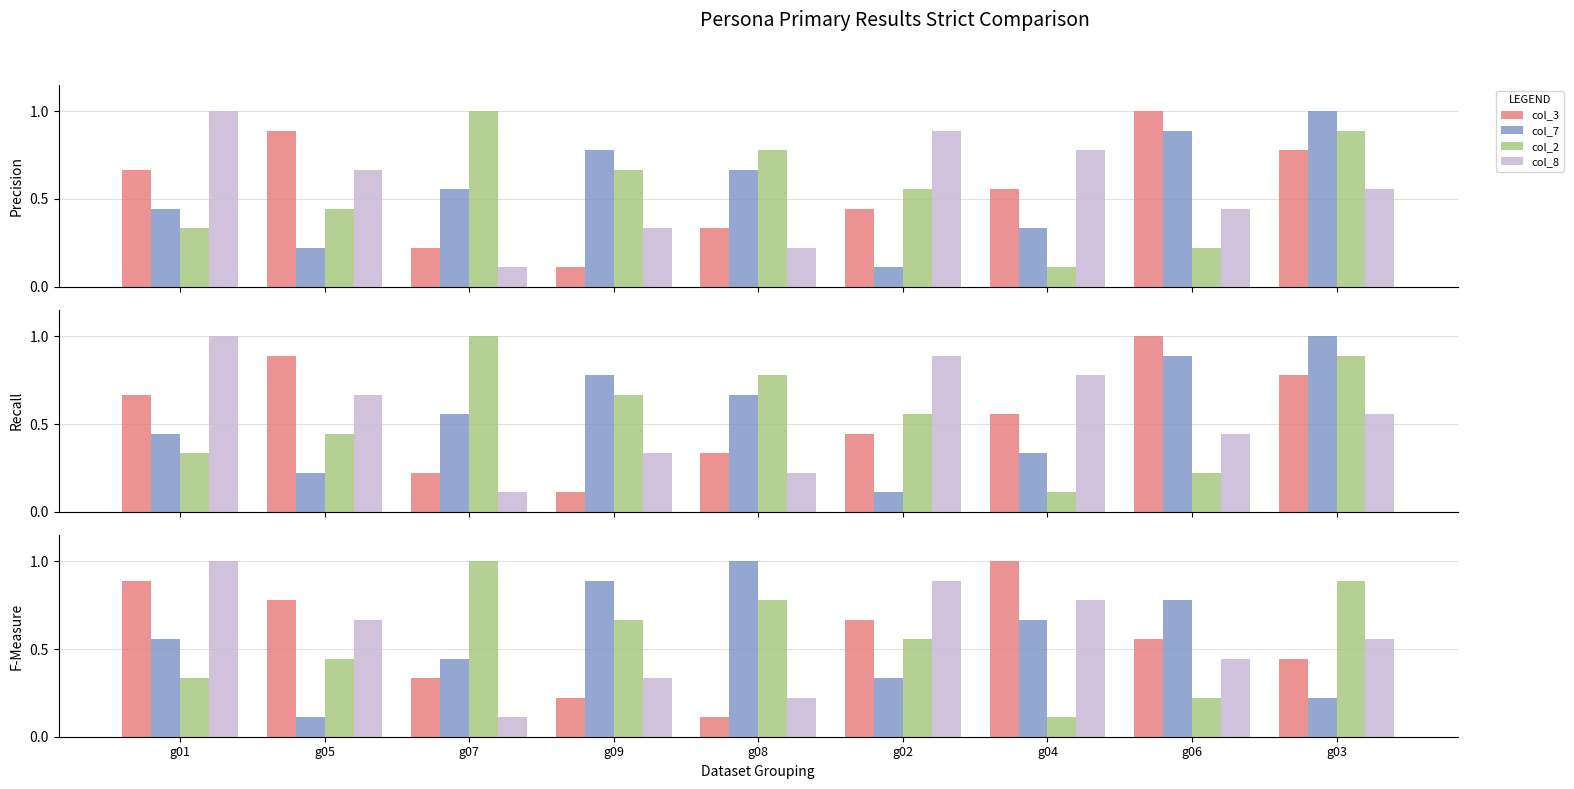

Reading left to right, what are all the values shown in this chart?

col_3: g01=0.7	g05=0.9	g07=0.2	g09=0.1	g08=0.3	g02=0.4	g04=0.6	g06=1.0	g03=0.8
col_7: g01=0.4	g05=0.2	g07=0.6	g09=0.8	g08=0.7	g02=0.1	g04=0.3	g06=0.9	g03=1.0
col_2: g01=0.3	g05=0.4	g07=1.0	g09=0.7	g08=0.8	g02=0.6	g04=0.1	g06=0.2	g03=0.9
col_8: g01=1.0	g05=0.7	g07=0.1	g09=0.3	g08=0.2	g02=0.9	g04=0.8	g06=0.4	g03=0.6
col_4: g01=0.9	g05=0.8	g07=0.3	g09=0.2	g08=0.1	g02=0.7	g04=1.0	g06=0.6	g03=0.4
col_5: g01=0.6	g05=0.1	g07=0.4	g09=0.9	g08=1.0	g02=0.3	g04=0.7	g06=0.8	g03=0.2